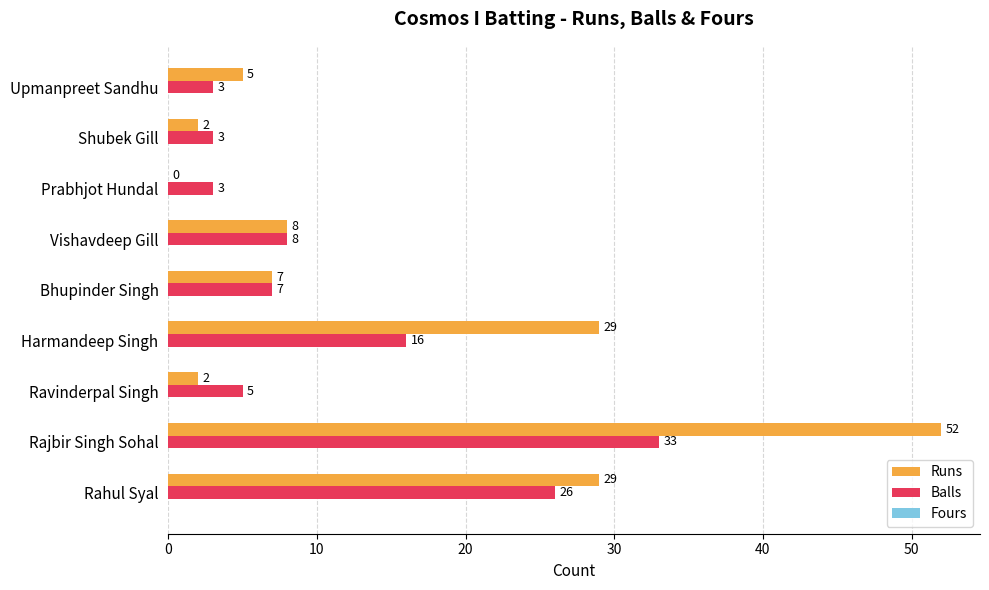

Which series changed the most between Bhupinder Singh and Upmanpreet Sandhu?

Balls